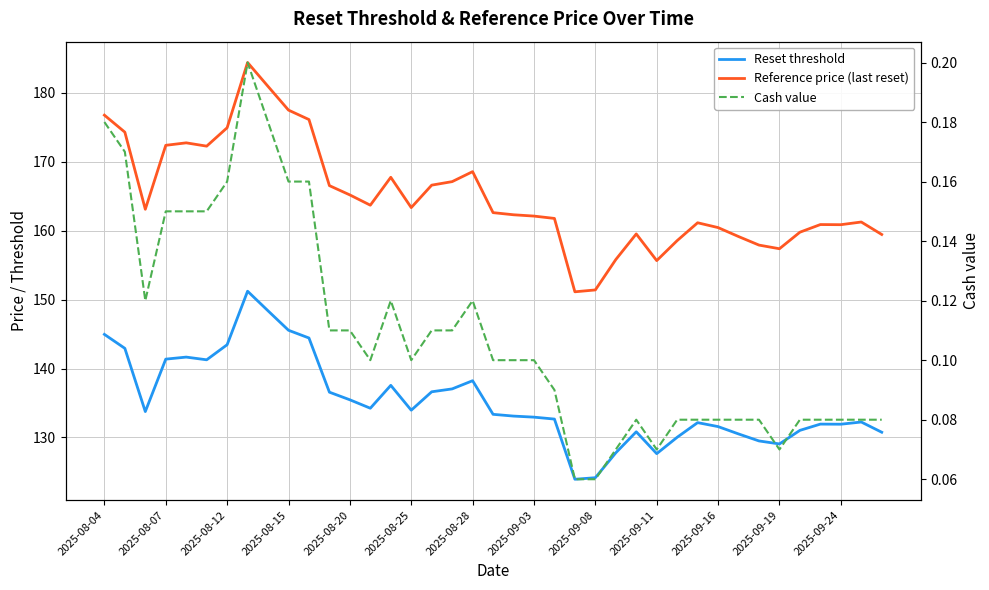

Reading left to right, what are all the values shown in this chart?

Reset threshold: 145.0	142.9	133.8	141.4	141.7	141.3	143.5	151.2	148.4	145.6	144.4	136.6	135.5	134.2	137.6	134.0	136.6	137.0	138.2	133.4	133.1	132.9	132.7	123.9	124.2	127.8	130.8	127.6	130.0	132.2	131.6	130.5	129.5	129.1	131.0	131.9	131.9	132.2	130.8
Reference price (last reset): 176.8	174.3	163.1	172.4	172.8	172.3	174.9	184.4	180.9	177.5	176.1	166.6	165.2	163.7	167.8	163.4	166.6	167.1	168.6	162.6	162.3	162.1	161.8	151.1	151.4	155.8	159.5	155.7	158.6	161.2	160.5	159.2	157.9	157.4	159.8	160.9	160.9	161.3	159.5
Cash value: 0.2	0.2	0.1	0.1	0.1	0.1	0.2	0.2	0.2	0.2	0.2	0.1	0.1	0.1	0.1	0.1	0.1	0.1	0.1	0.1	0.1	0.1	0.1	0.1	0.1	0.1	0.1	0.1	0.1	0.1	0.1	0.1	0.1	0.1	0.1	0.1	0.1	0.1	0.1